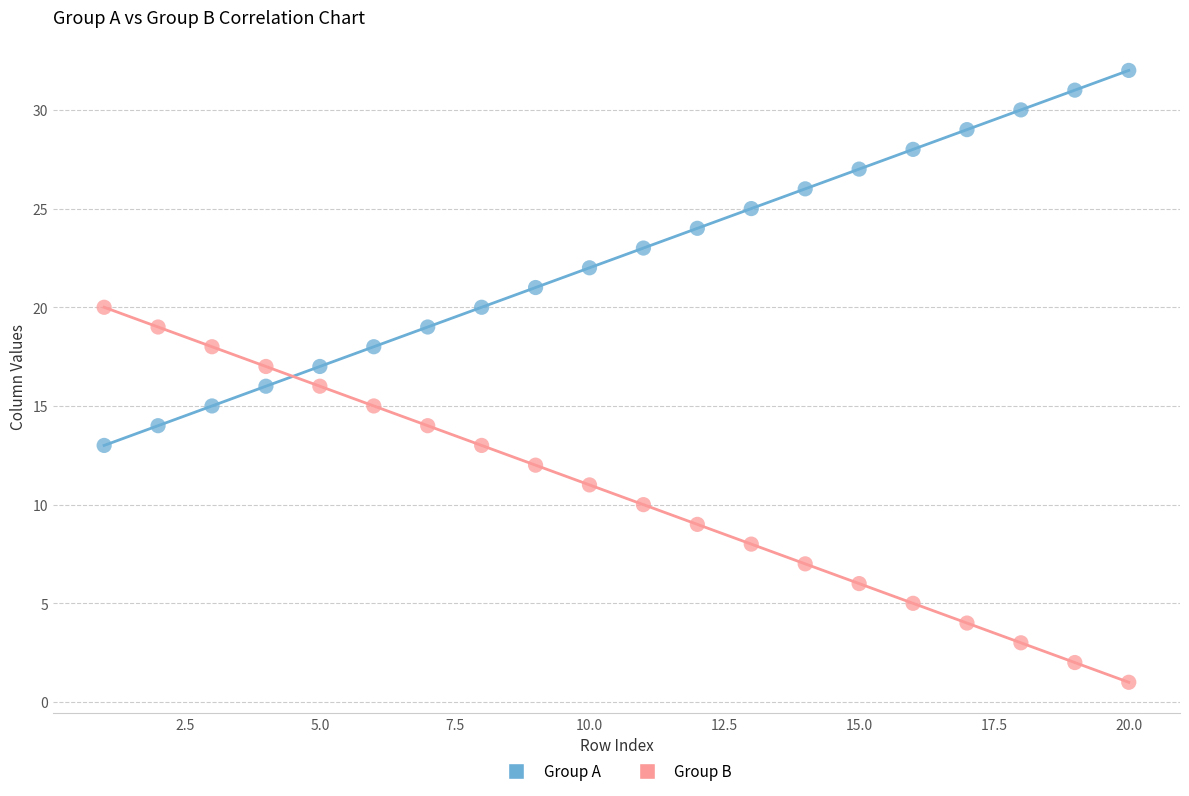

What are all the series names shown in the legend?

Group A, Group B